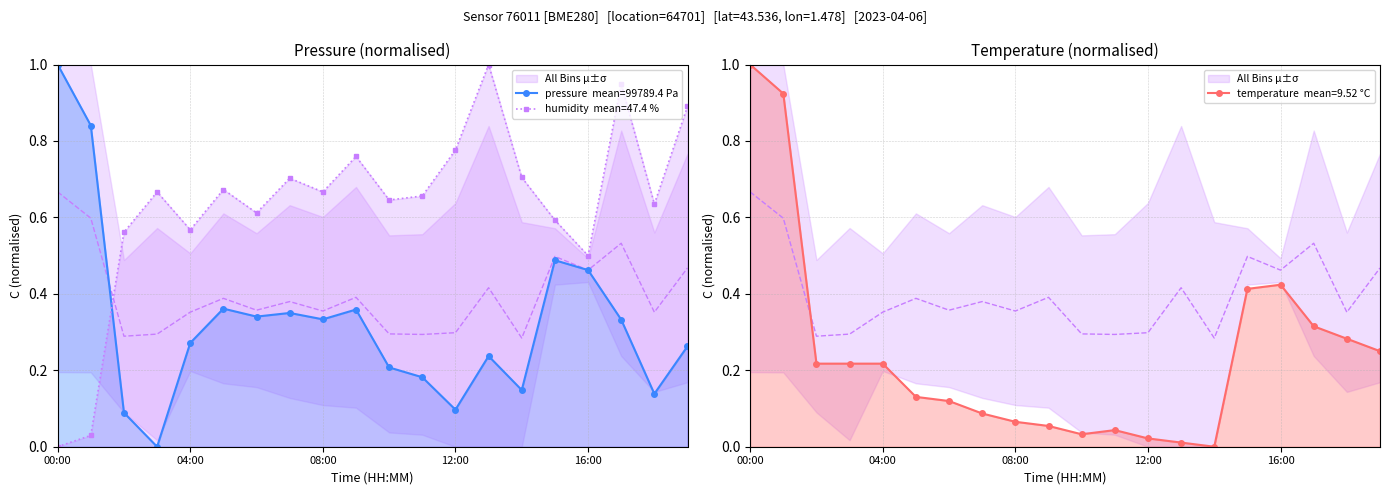

How many interior local peaks does the temperature series have?

2